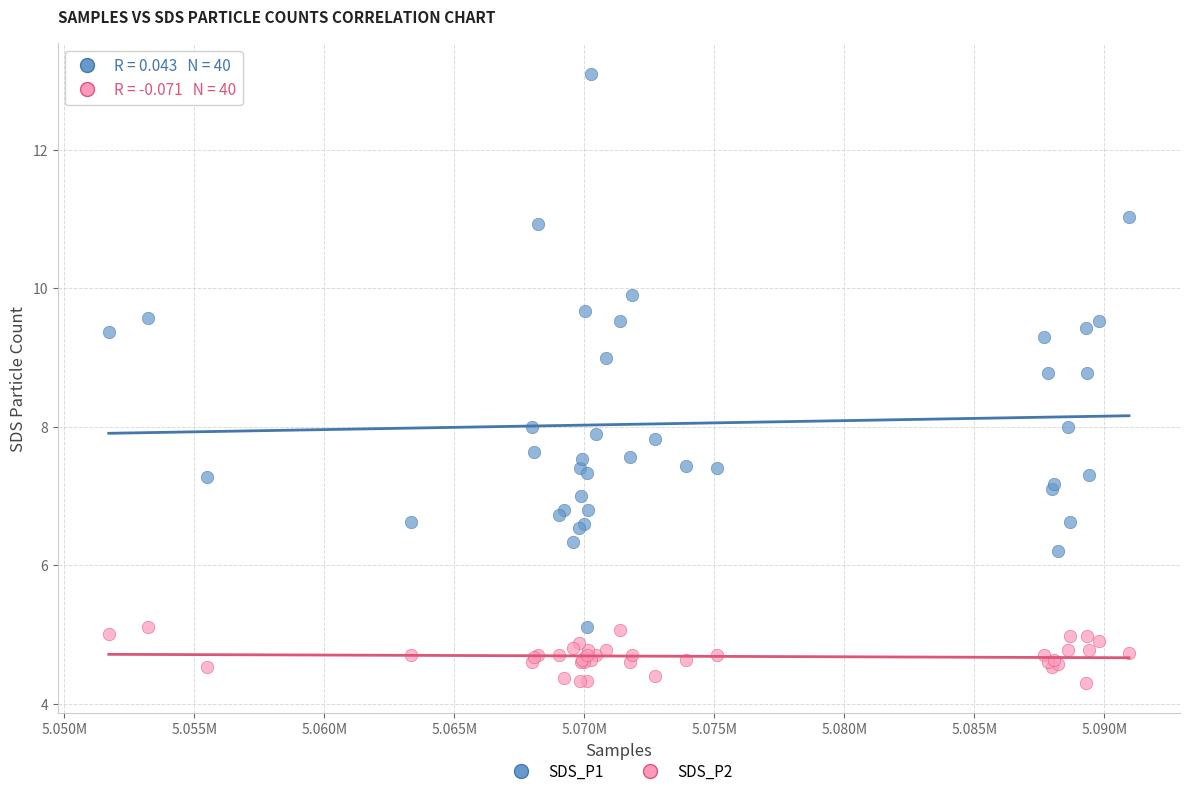

Which series contains the highest Y value?

SDS_P1